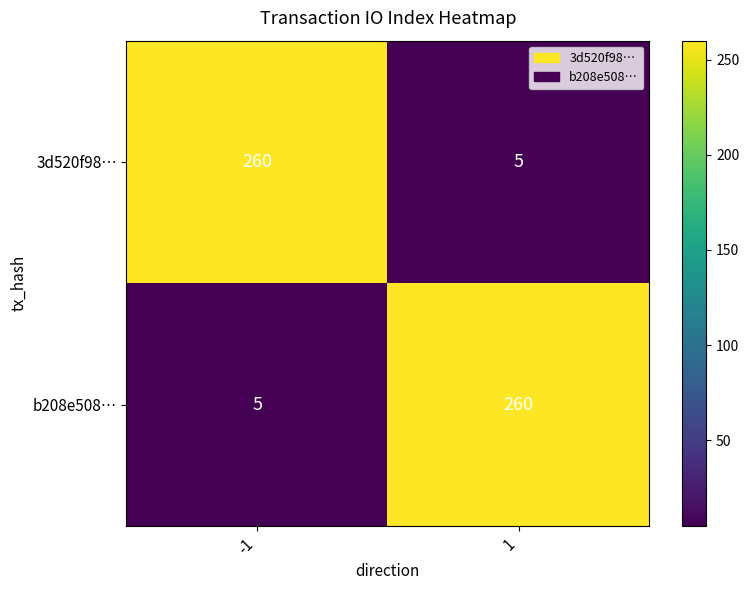

At how many categories does at least one series exceed 238?

2